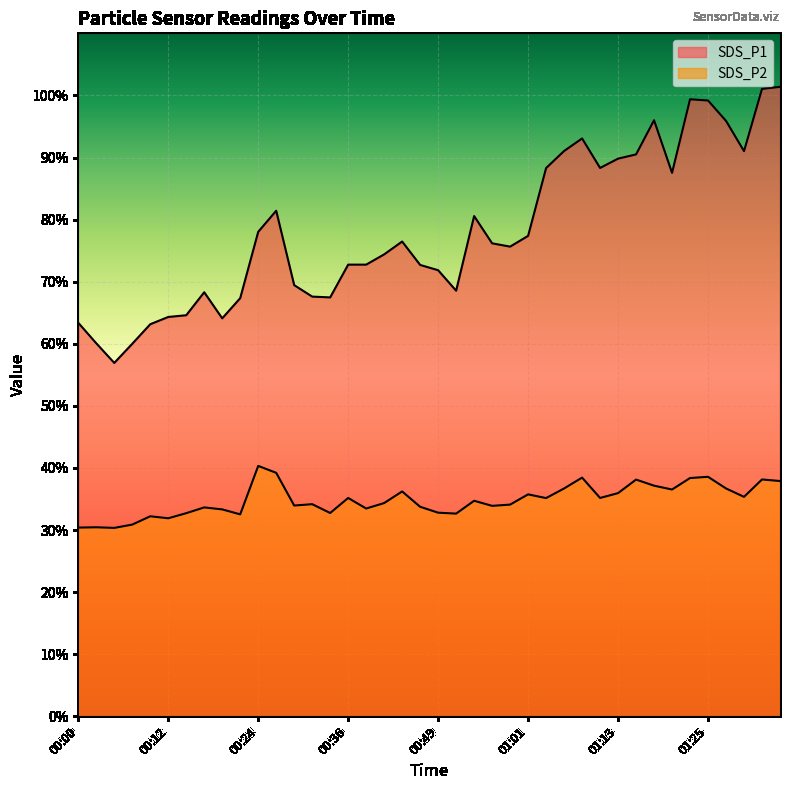

Reading left to right, extract all data points from this chart.

SDS_P1: 63.4	60.1	56.9	60.0	63.1	64.3	64.6	68.3	64.1	67.3	78.0	81.4	69.5	67.6	67.5	72.8	72.8	74.4	76.5	72.7	71.8	68.5	80.6	76.2	75.7	77.4	88.3	91.0	93.1	88.3	89.8	90.5	96.0	87.5	99.4	99.2	95.9	91.0	101.0	101.4
SDS_P2: 30.4	30.4	30.4	30.9	32.2	31.9	32.7	33.6	33.3	32.5	40.3	39.2	34.0	34.2	32.8	35.2	33.5	34.4	36.2	33.8	32.8	32.6	34.7	33.9	34.1	35.8	35.1	36.7	38.5	35.2	36.0	38.1	37.1	36.5	38.4	38.6	36.7	35.4	38.1	37.9